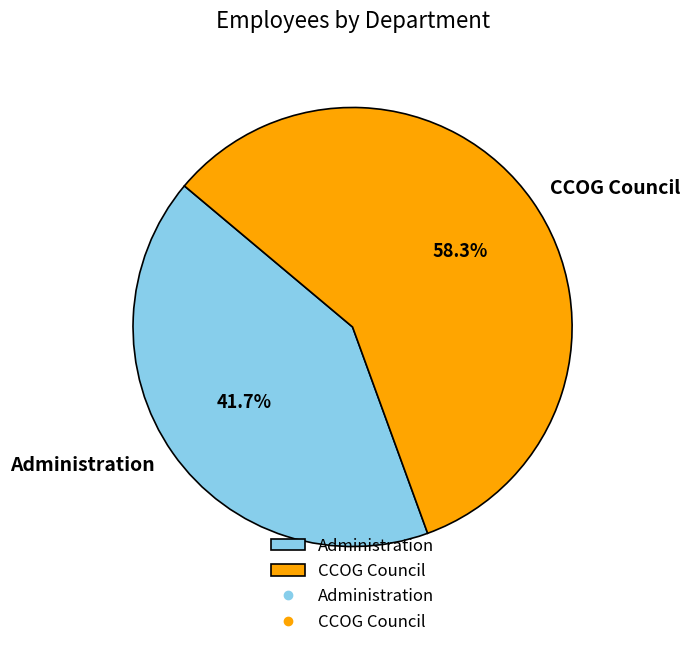

To the nearest percent, what percentage of the pie is CCOG Council?

58%